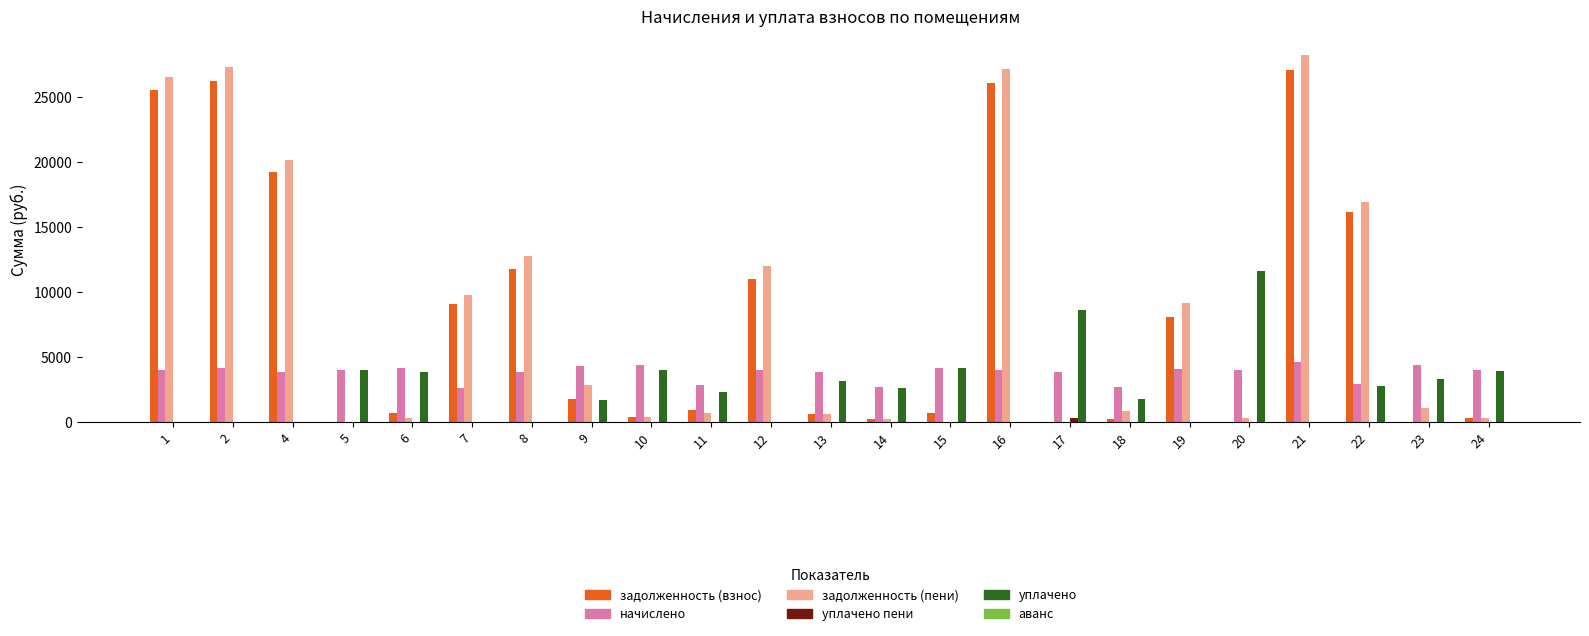

The value of задолженность (взнос) at 1 is 9288.1. True or false?

False